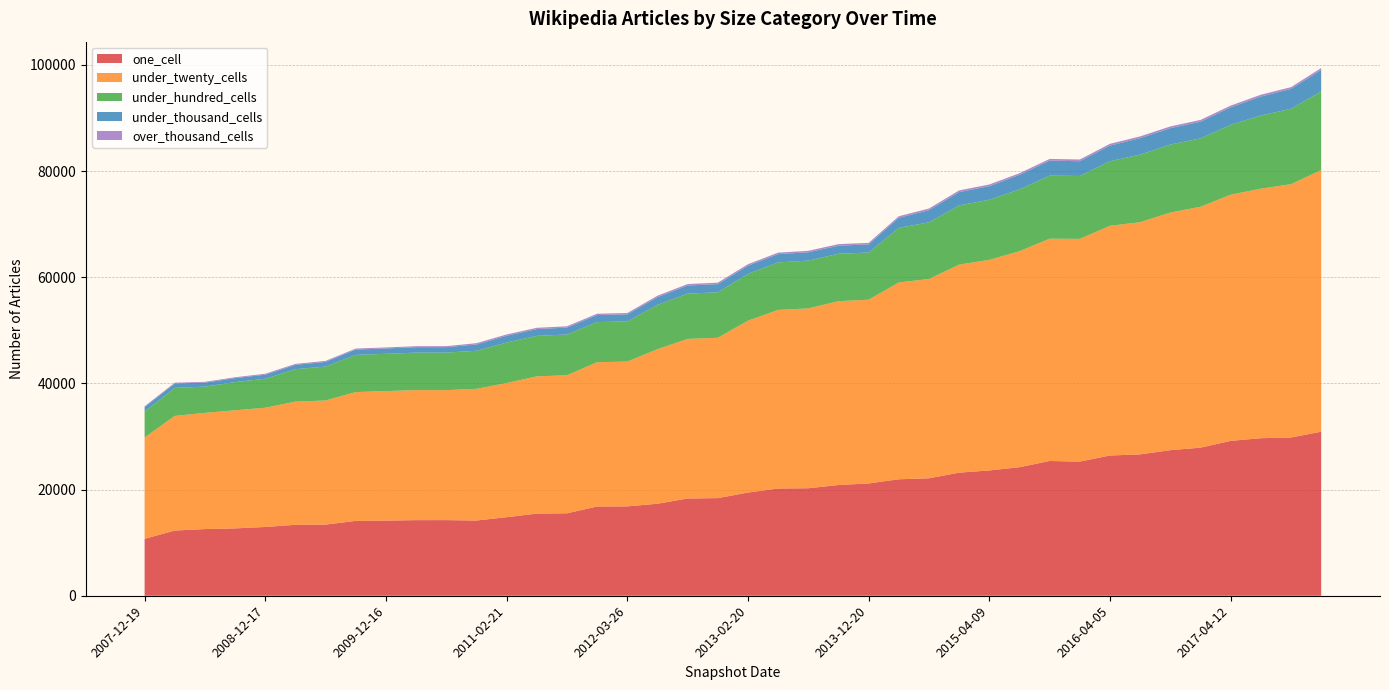

Reading right to left, extract all data points from this chart.

one_cell: 30904	29815	29681	29175	27896	27425	26635	26423	25270	25388	24219	23603	23194	22129	21943	21158	20859	20254	20205	19442	18392	18322	17330	16837	16810	15534	15475	14798	14171	14247	14246	14159	14103	13406	13365	12955	12690	12562	12283	10723
under_twenty_cells: 49279	47722	47012	46373	45383	44764	43742	43272	41964	41876	40686	39674	39193	37547	37077	34612	34636	33878	33645	32376	30205	30067	29117	27281	27188	25998	25854	25274	24807	24488	24494	24396	24270	23385	23200	22466	22250	21893	21595	19082
under_hundred_cells: 14826	14207	13785	13172	12899	12807	12735	12163	11852	11880	11647	11326	11152	10681	10277	8893	8934	9003	8947	8820	8571	8532	8347	7567	7558	7684	7634	7634	7169	7077	7065	7025	7006	6383	6123	5470	5307	4946	5273	4902
under_thousand_cells: 4053	3734	3573	3288	3131	3093	3097	2952	2771	2830	2726	2557	2506	2274	1909	1523	1527	1571	1565	1537	1537	1520	1455	1331	1330	1302	1272	1272	1189	1021	1020	1007	1009	884	814	749	757	745	834	829
over_thousand_cells: 353	336	337	334	332	329	331	331	331	320	318	318	318	318	292	292	292	280	280	280	280	280	279	248	248	248	248	248	248	192	192	192	185	185	183	182	158	155	156	152